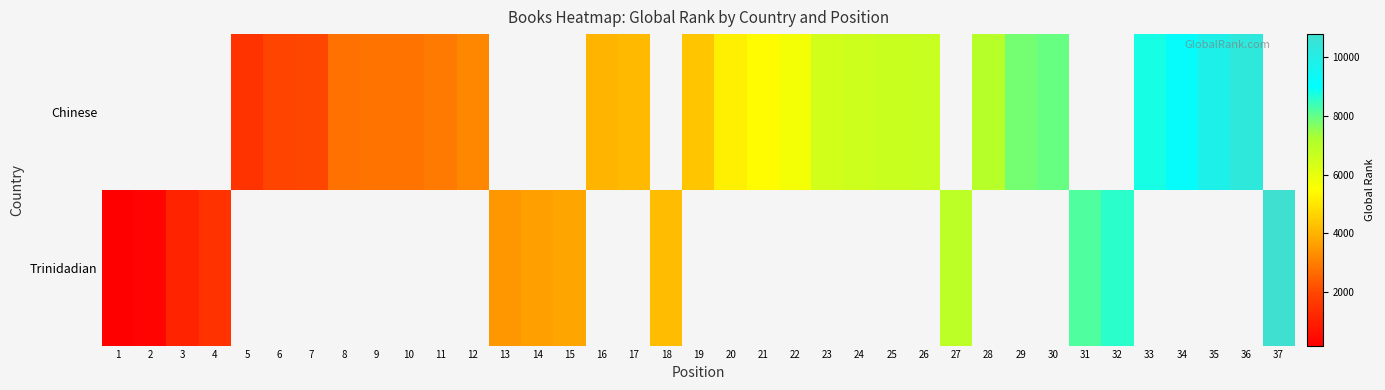

How many row_0 values are between 2799 and 7051?

15